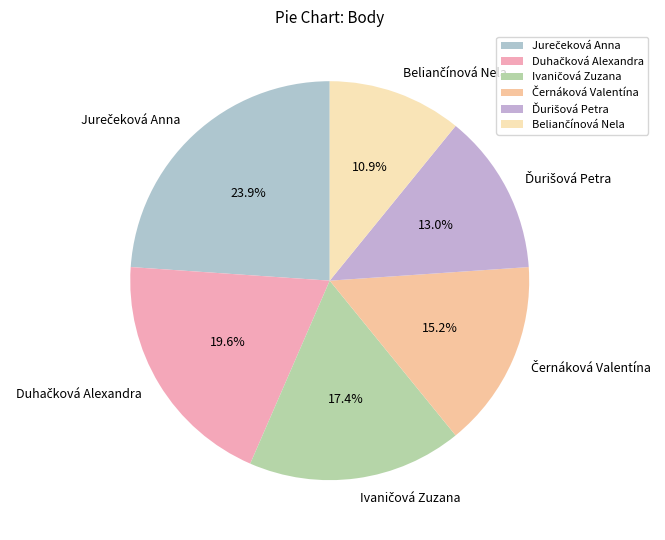

Does any single category account for the majority?

No